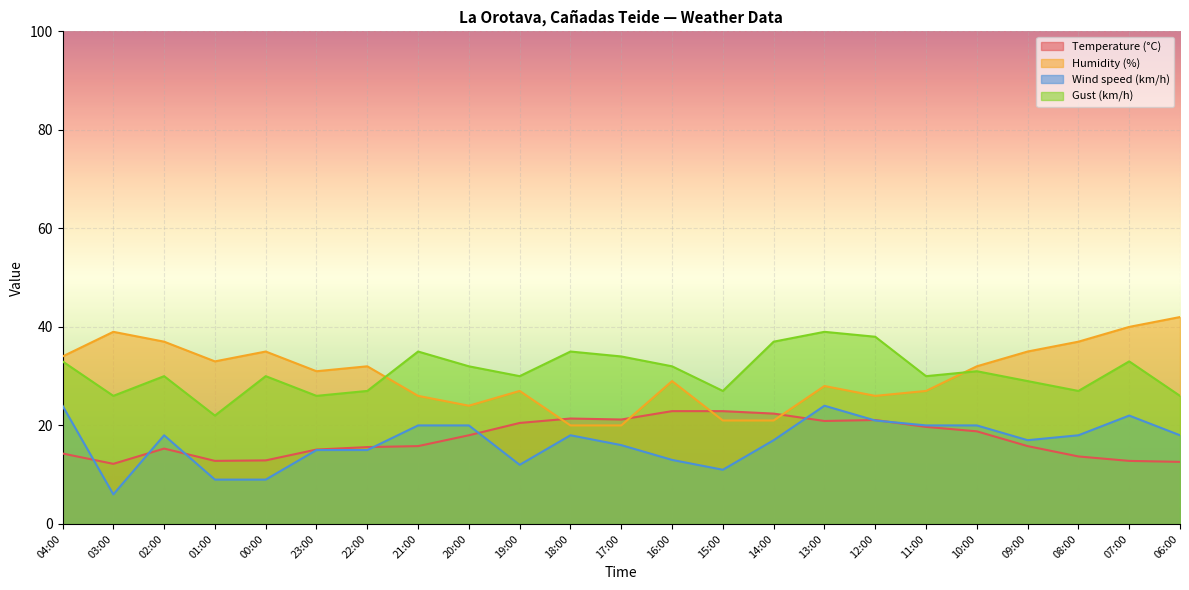

What is the sum of all Wind speed (km/h) values?

383.0